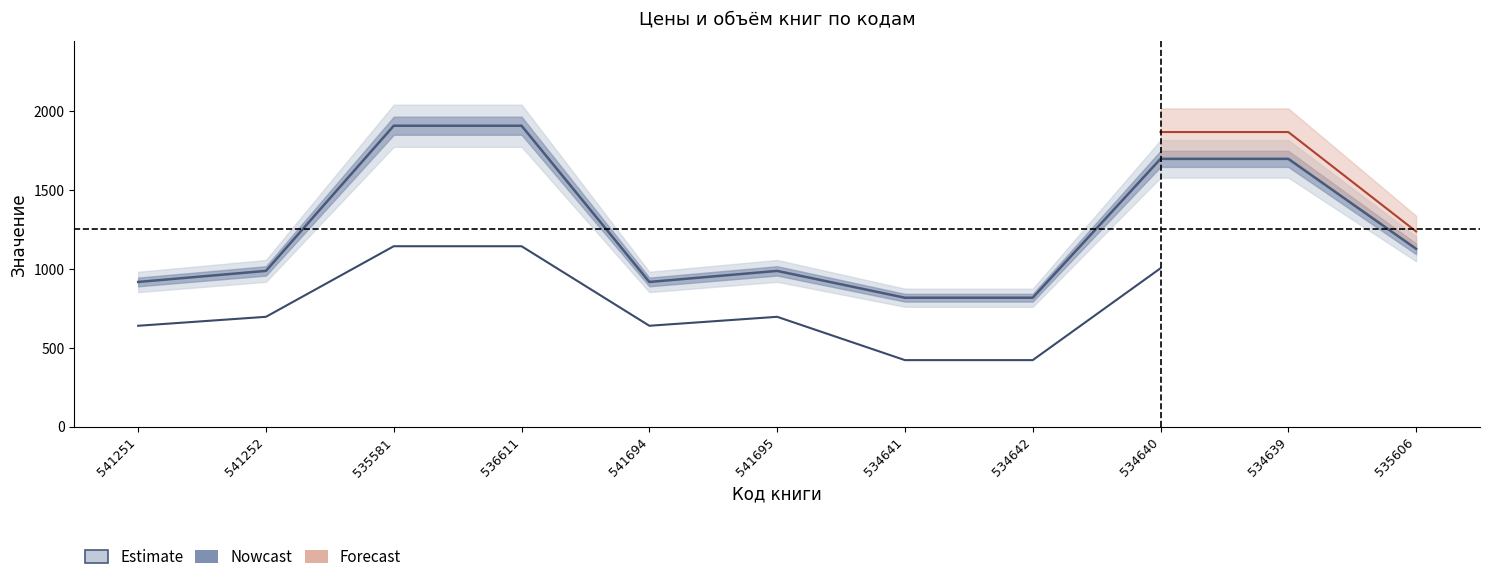

Between 541252 and 534642, which is larger?

541252